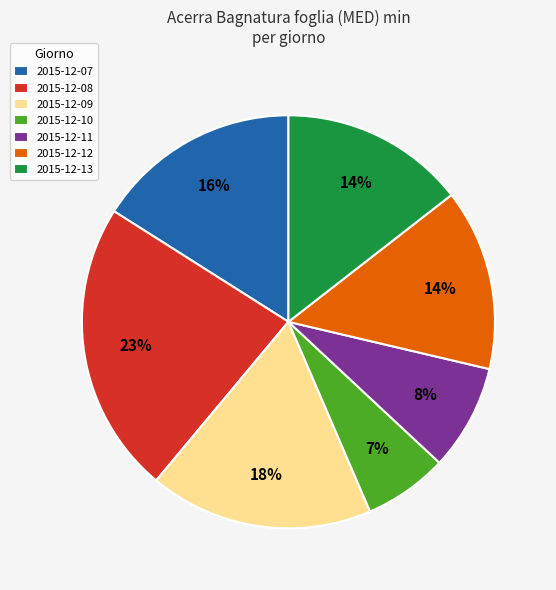

Is it true that 2015-12-07 is 16% of the pie?

True